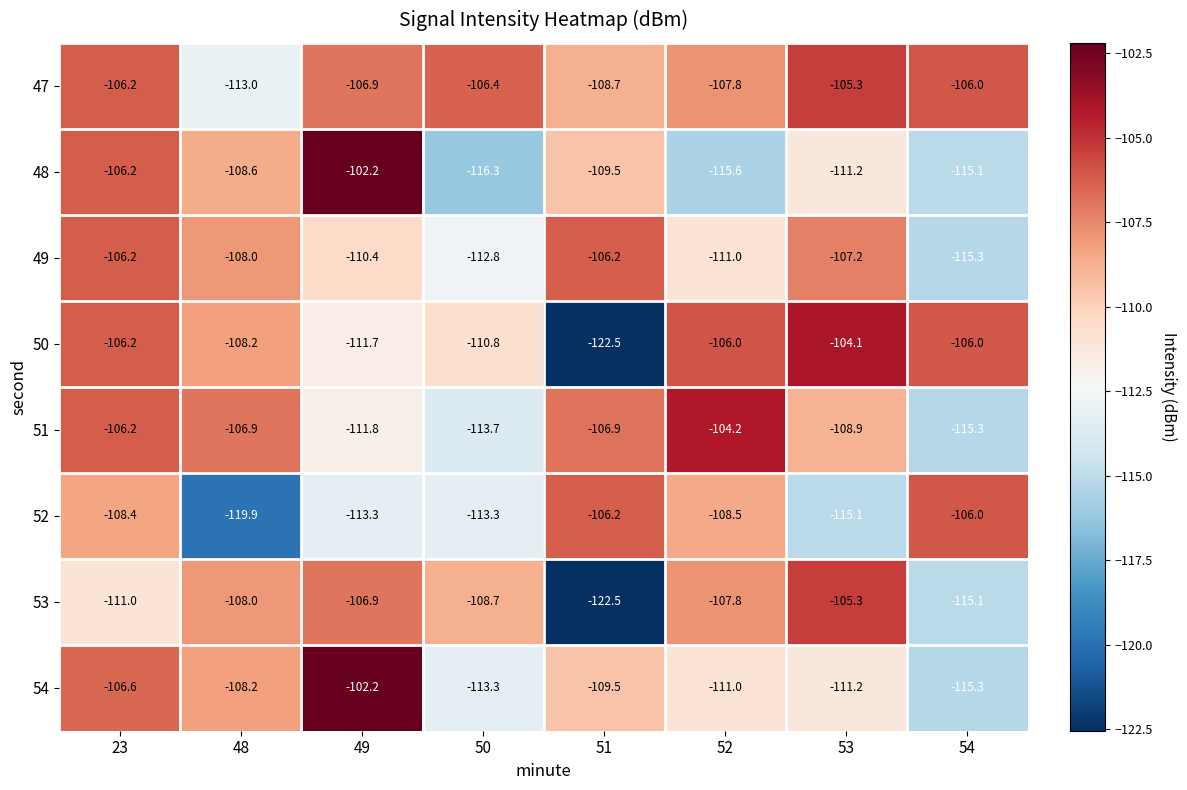

How many series are shown in this chart?

8